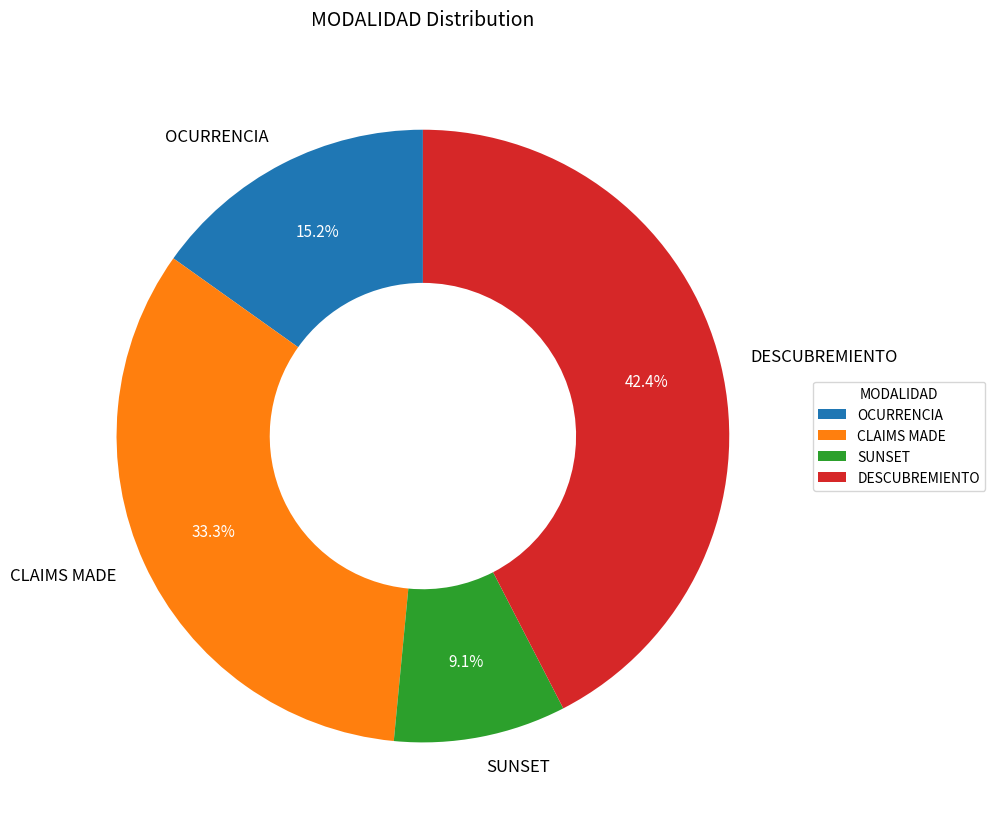

The OCURRENCIA slice represents 15% of the pie. True or false?

True